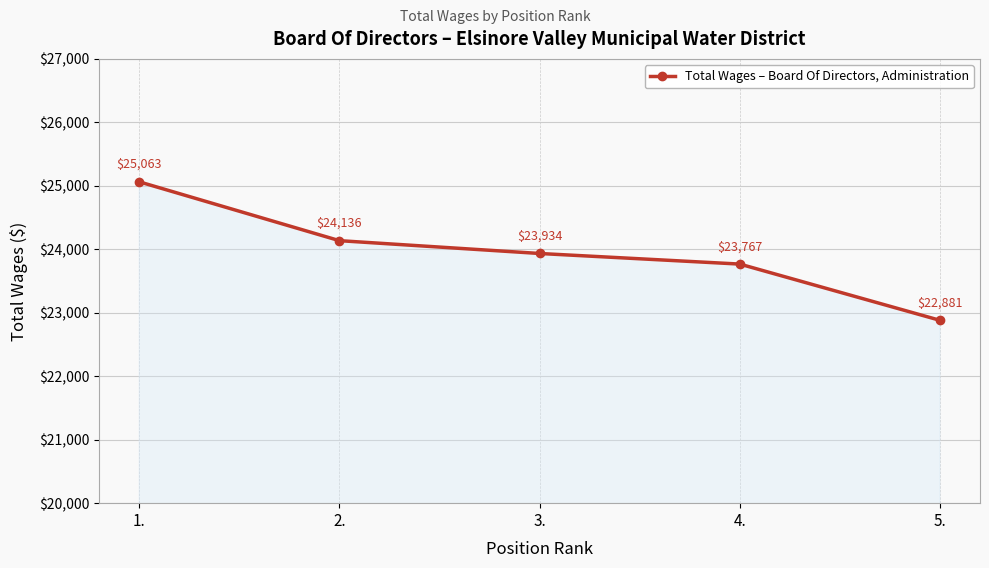

Reading left to right, what are all the values shown in this chart?

25063	24136	23934	23767	22881